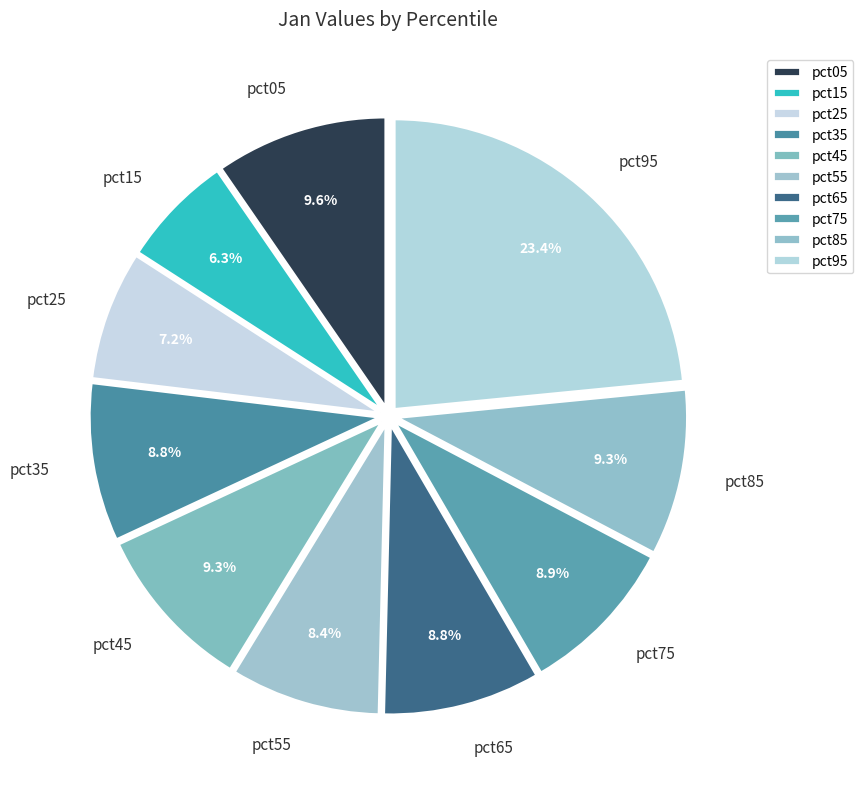

What percentage is the pct45 slice, to the nearest percent?

9%